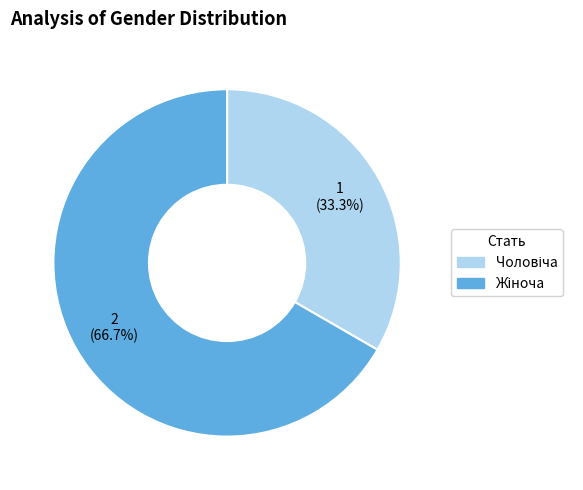

Does any single category account for the majority?

Yes